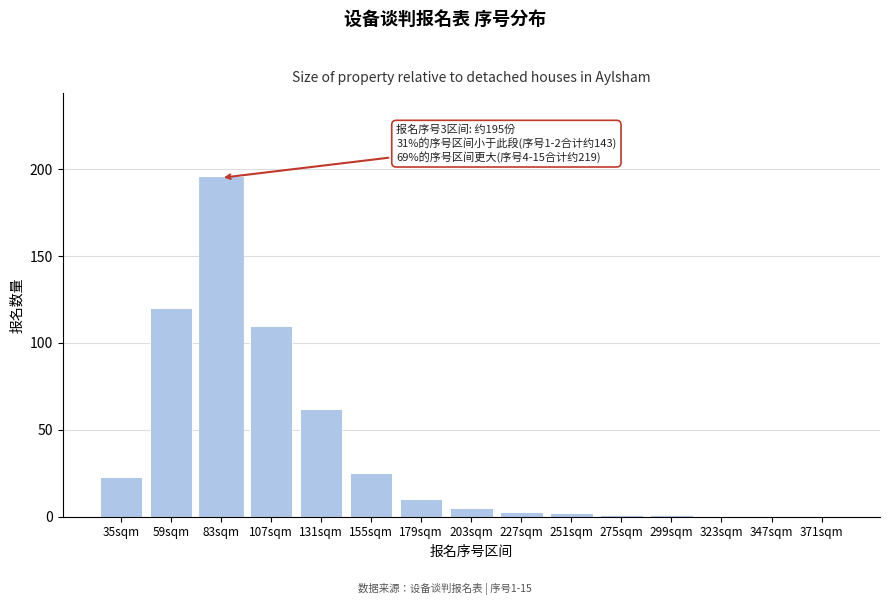

Reading right to left, transcribe all the data shown in this chart.

371sqm=0	347sqm=0	323sqm=0	299sqm=1	275sqm=1	251sqm=2	227sqm=3	203sqm=5	179sqm=10	155sqm=25	131sqm=62	107sqm=110	83sqm=195	59sqm=120	35sqm=23